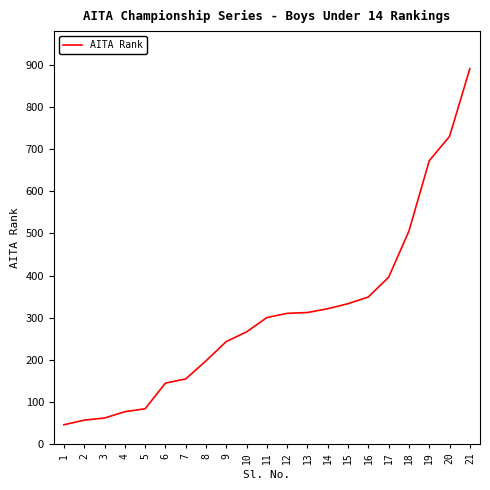

What is the difference between the maximum and minimum values?

847